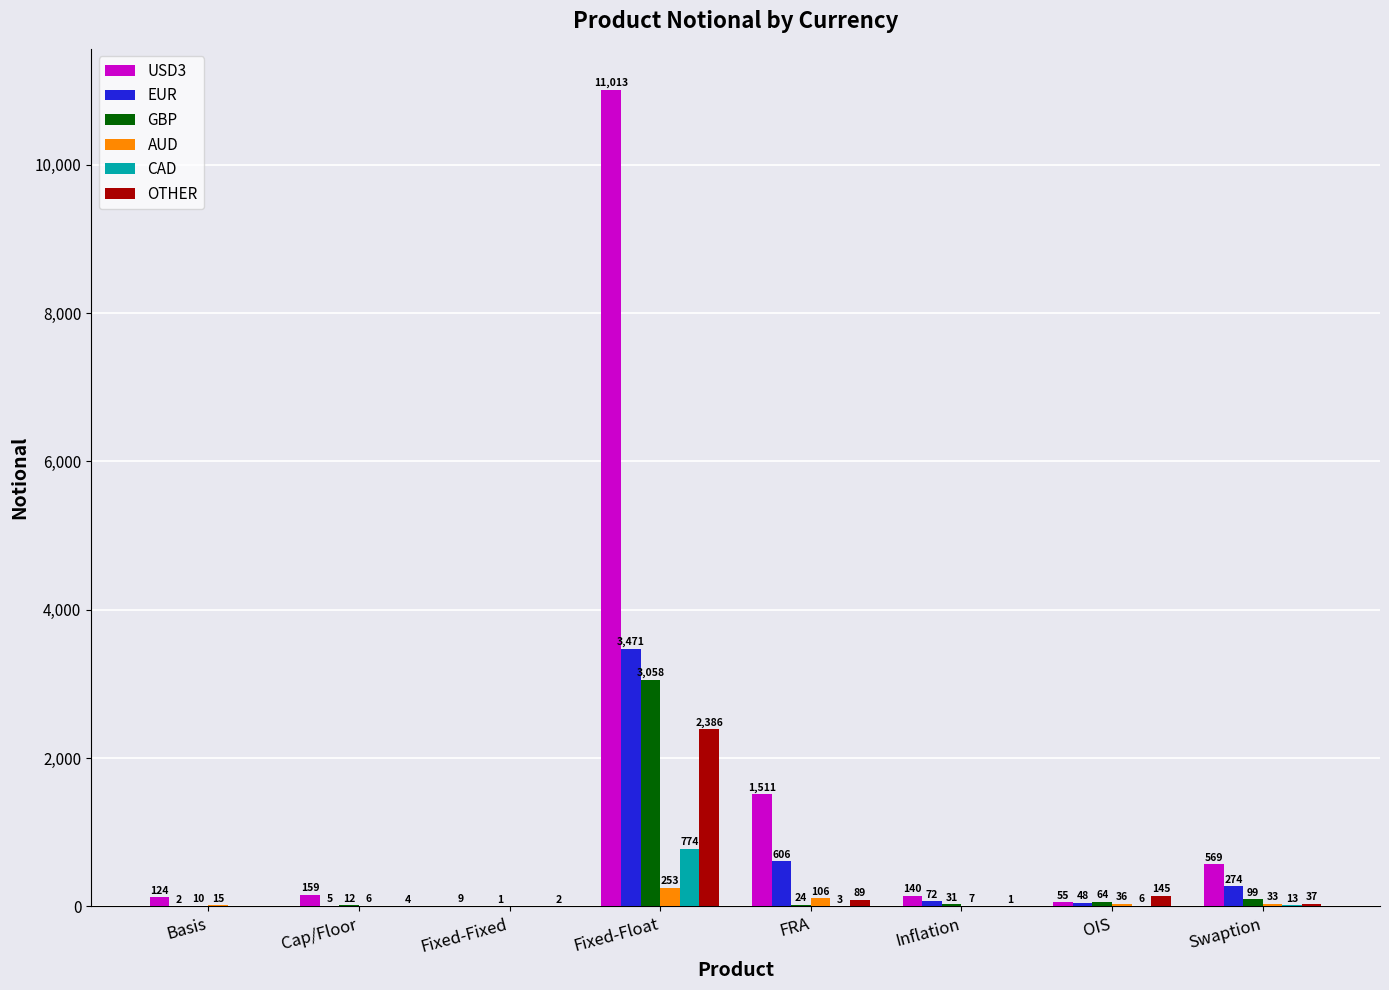

The value of USD3 at Swaption is 569. True or false?

True